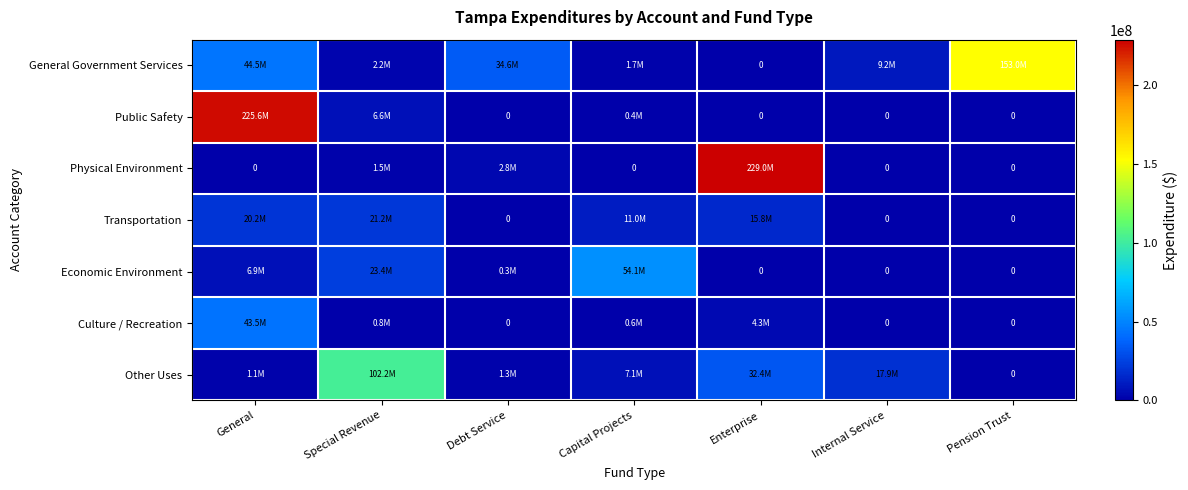

At which label does Other Uses reach its minimum?

Pension Trust